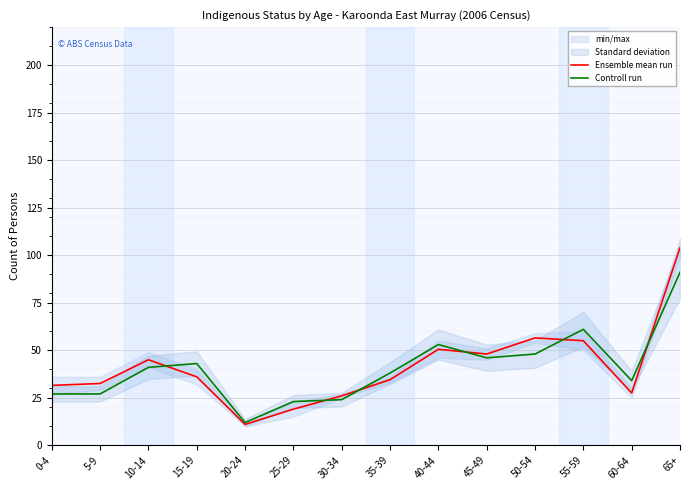

What is the greatest value displayed?

104.0